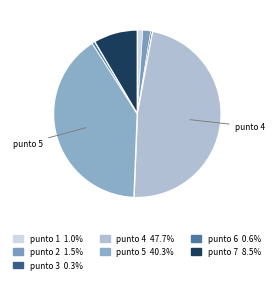

Rank the categories by value from highest to lowest.

punto 4, punto 5, punto 7, punto 2, punto 1, punto 6, punto 3